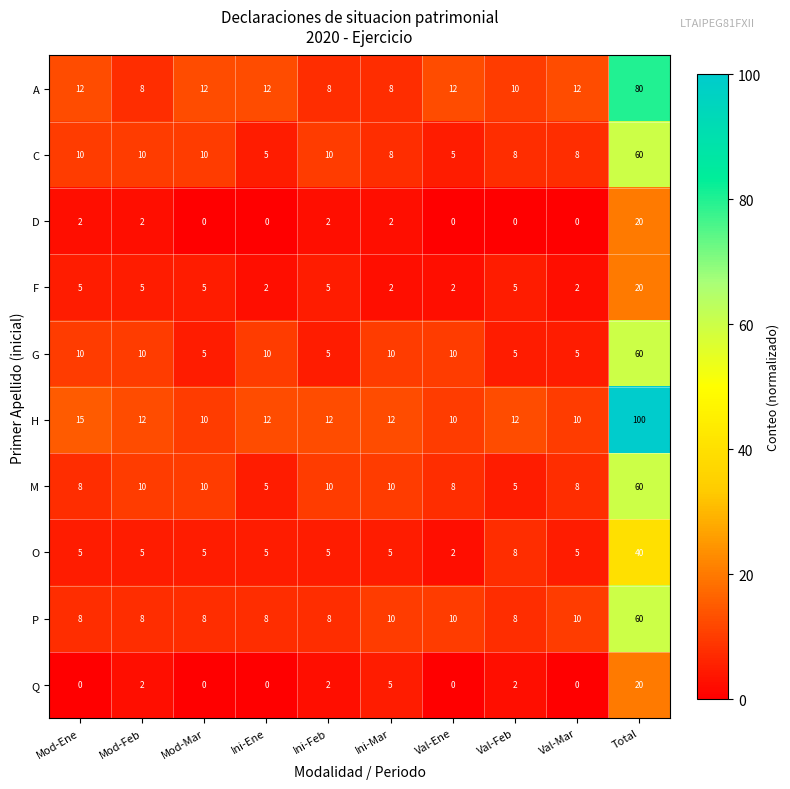

What is the average value of the G series?

13